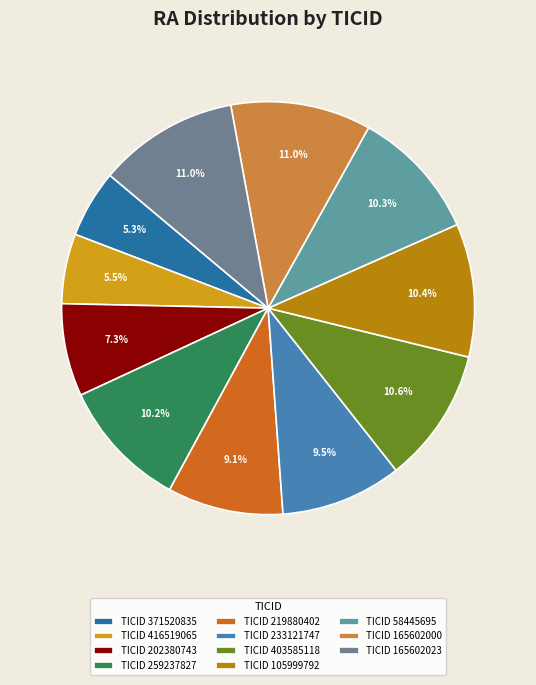

How many segments does this pie chart have?

11